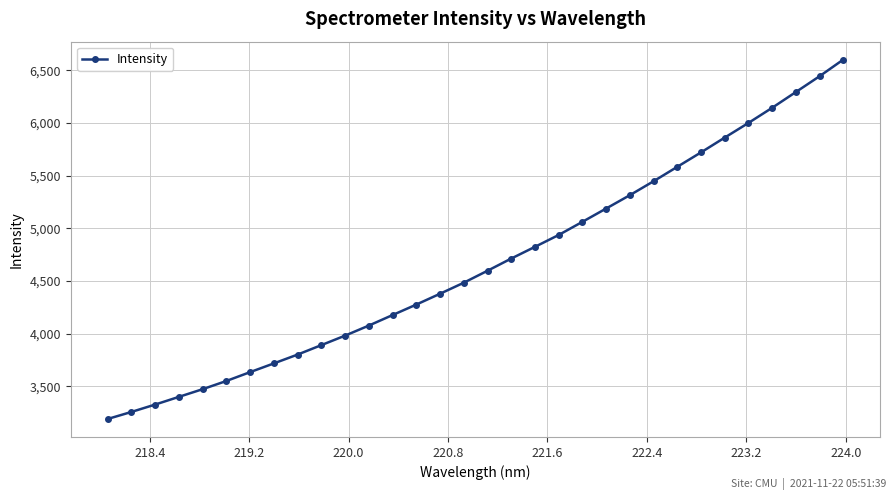

How many values are below 4598?

16